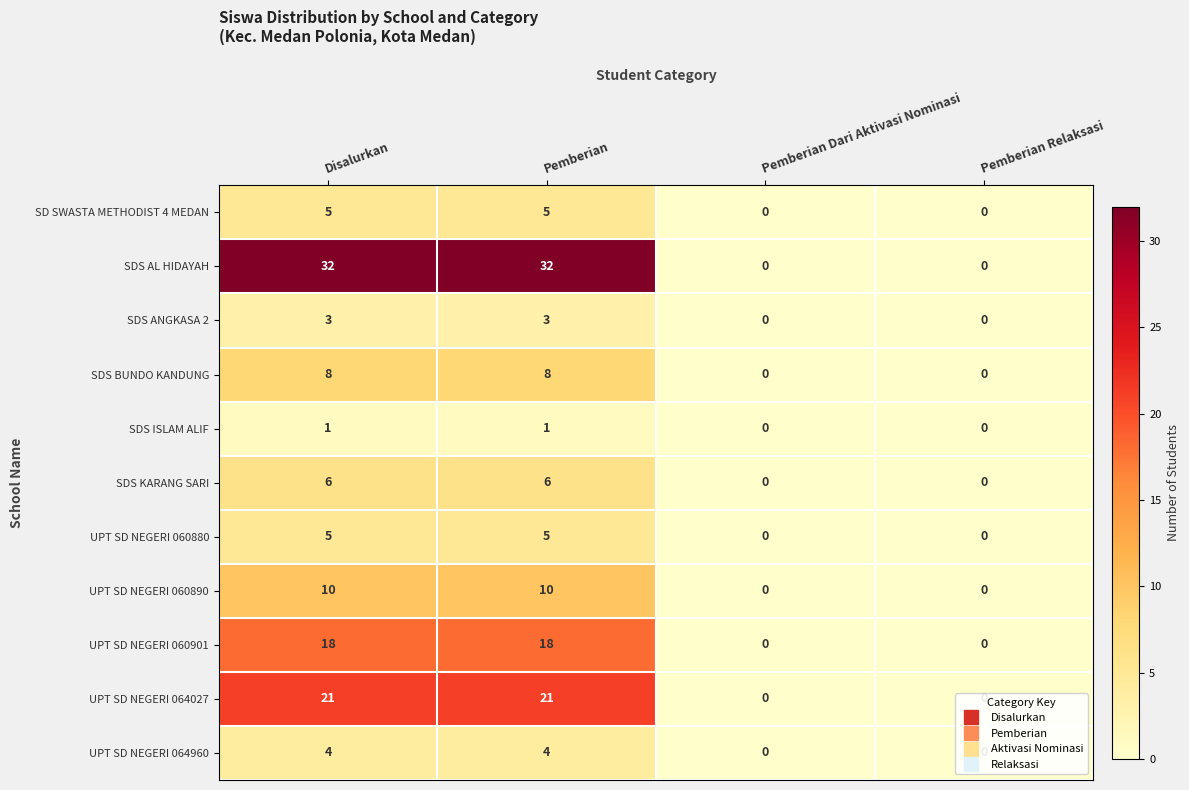

Which series has the largest total across all categories?

SDS AL HIDAYAH